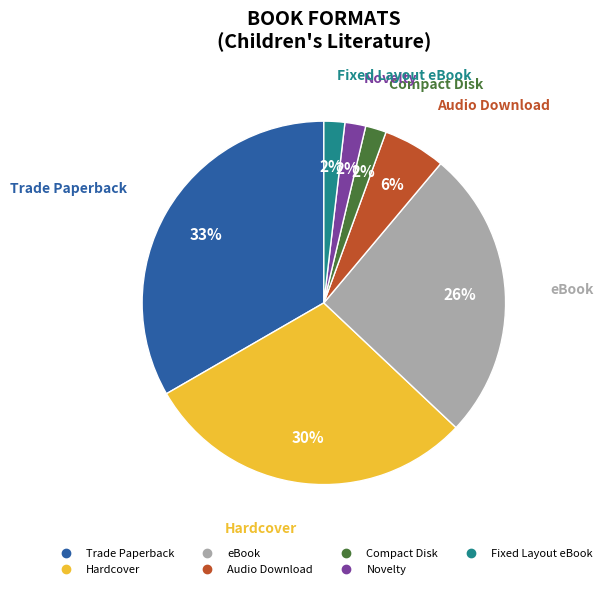

Approximately how many times larger is the value at Hardcover compared to Trade Paperback?

0.9